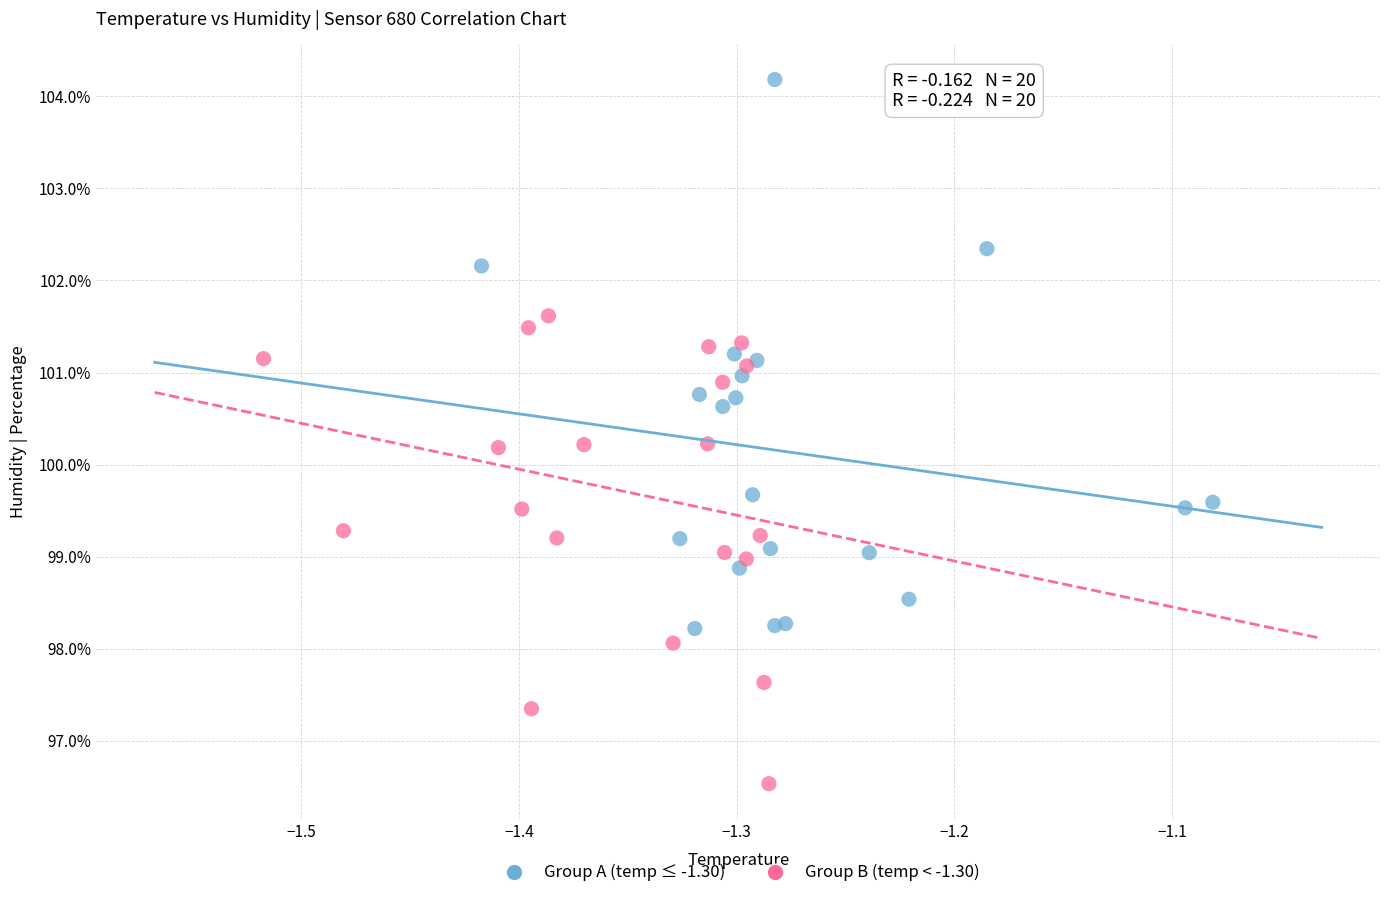

Which series reaches the minimum Y coordinate?

Group B (temp < -1.30)